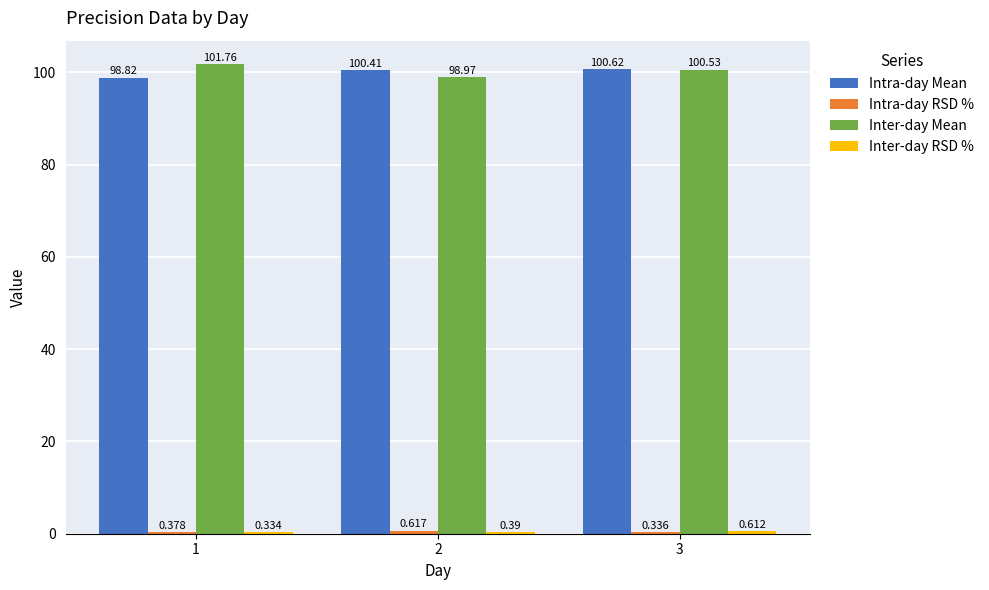

Are the bars grouped side by side (vs. stacked)?

Yes